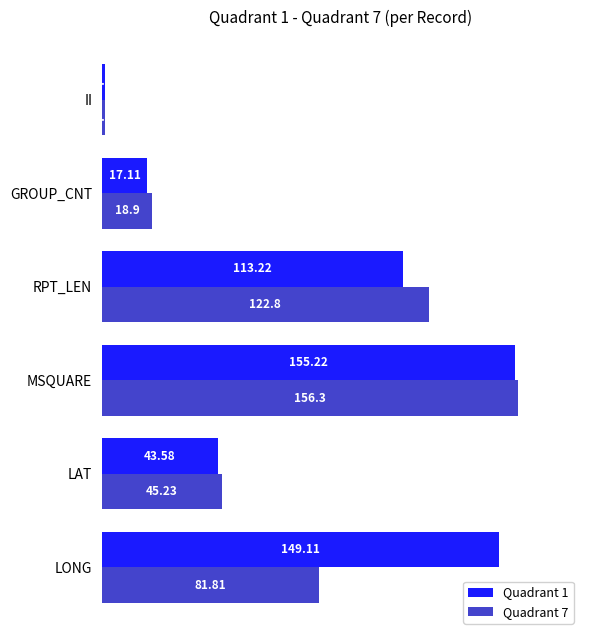

Which series has the largest total across all categories?

Quadrant 1